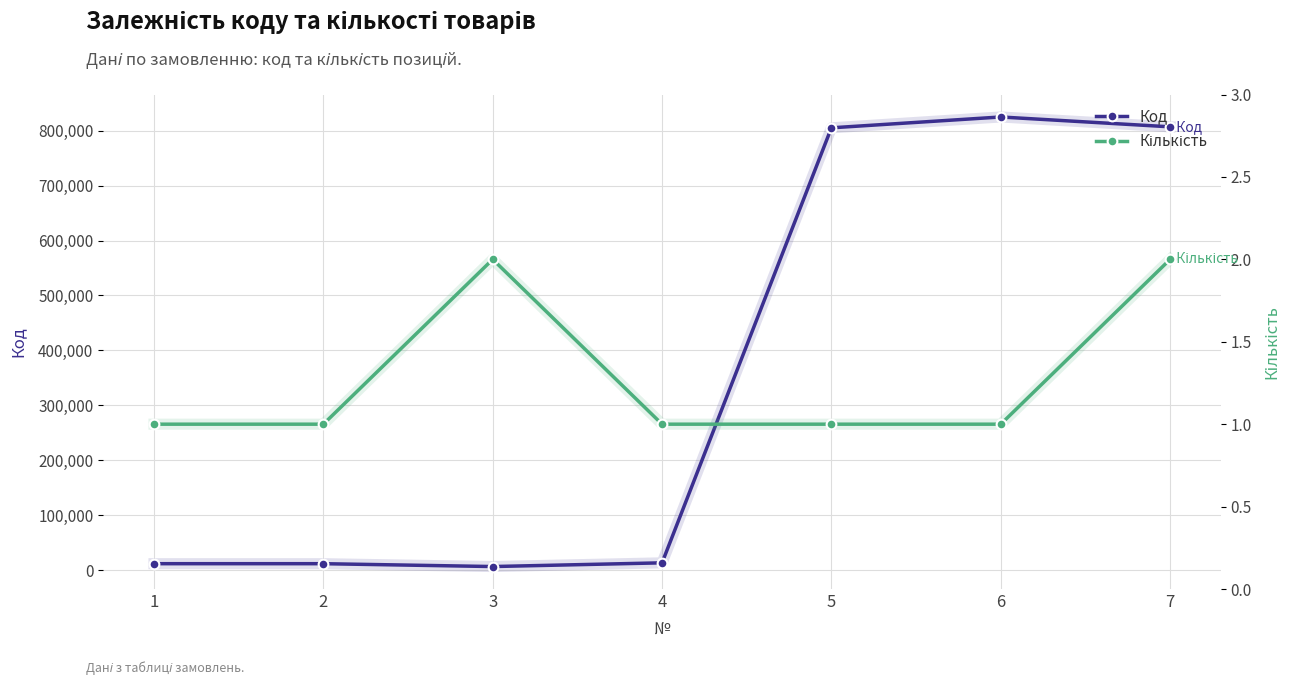

What is the sum of the Кількість values at 1 and 2?

2